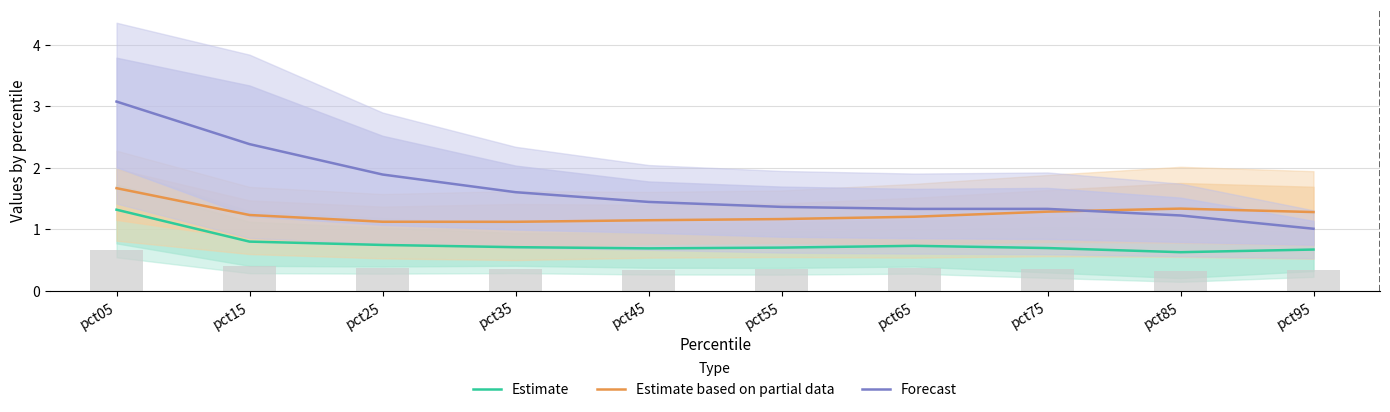

Which category has the highest value in the Forecast series?

pct05